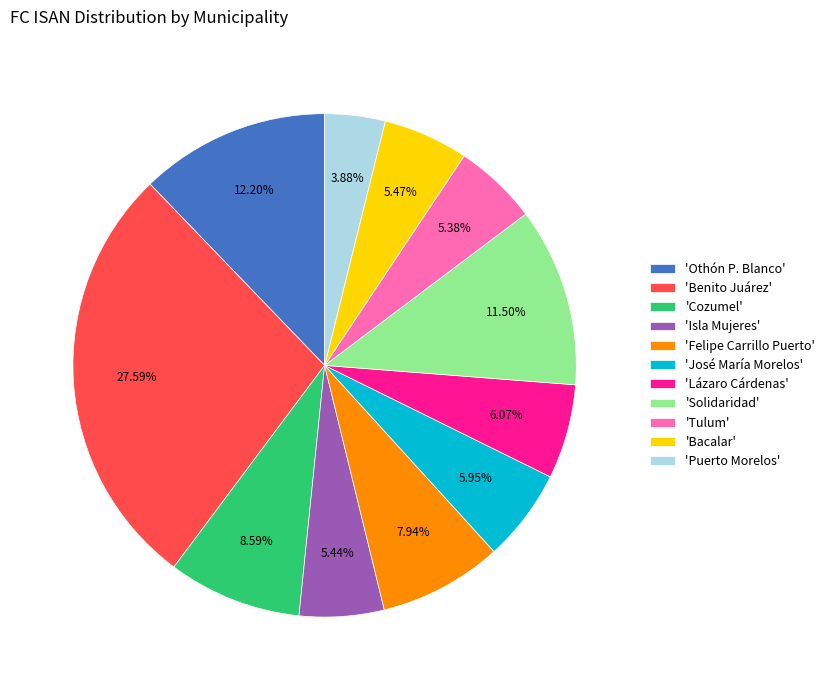

Which has a higher value, 'Othón P. Blanco' or 'Benito Juárez'?

'Benito Juárez'